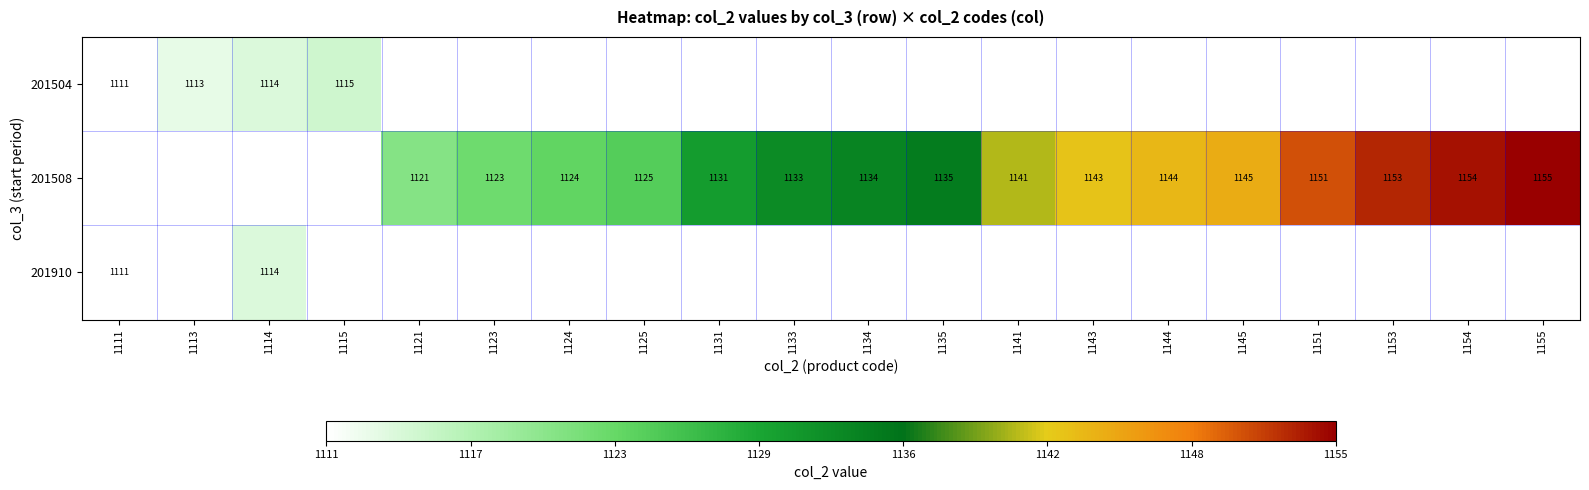

Which category has the lowest value across all series?

1111